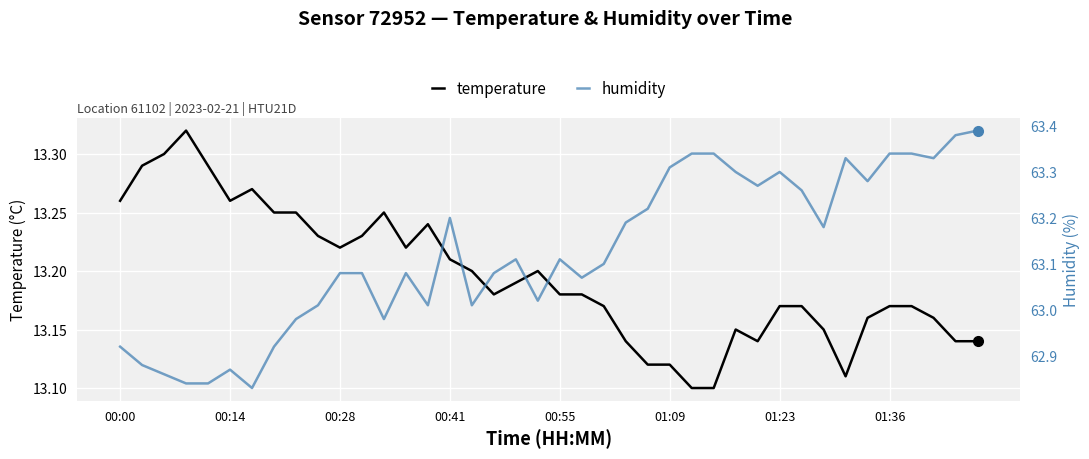

True or false: temperature and humidity intersect in this chart.

False